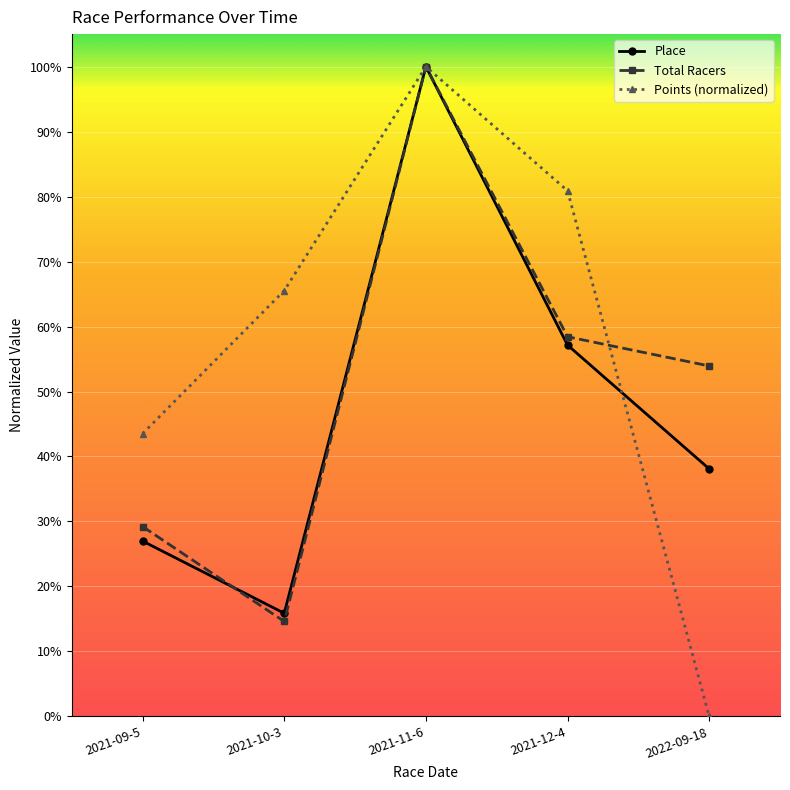

Reading left to right, list all the values displayed in this chart.

Place: 2021-09-5=0.3	2021-10-3=0.2	2021-11-6=1.0	2021-12-4=0.6	2022-09-18=0.4
Total Racers: 2021-09-5=0.3	2021-10-3=0.1	2021-11-6=1.0	2021-12-4=0.6	2022-09-18=0.5
Points: 2021-09-5=0.4	2021-10-3=0.7	2021-11-6=1.0	2021-12-4=0.8	2022-09-18=0.0